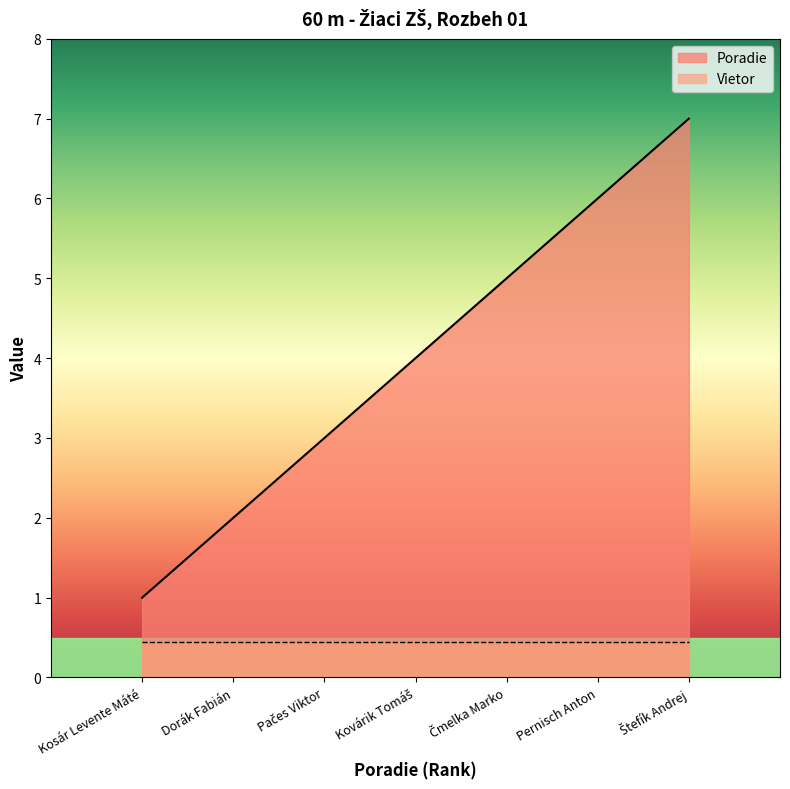

List the labels in order of value, largest first.

Štefík Andrej, Pernisch Anton, Čmelka Marko, Kovárik Tomáš, Pačes Viktor, Dorák Fabián, Kosár Levente Máté